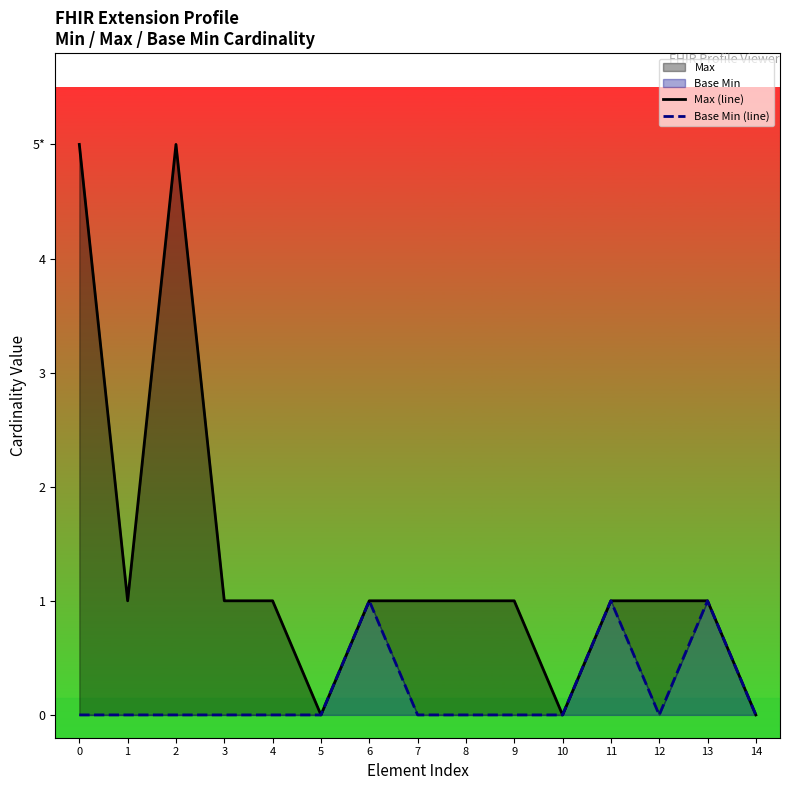

True or false: Max (line) and Base Min (line) cross at least once.

False